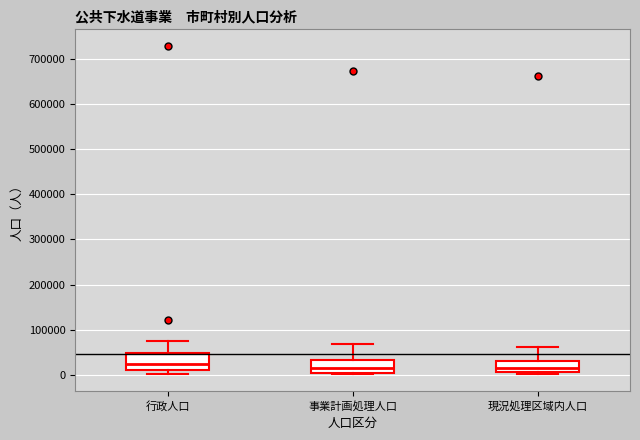

Reading left to right, read every box against the y-axis: the position of its median line, the range the box covers, and the ends of its whiskers. The values are not printed on the chart, so give them approximately, as read against the axis.

行政人口: median 20000, box 10000 to 50000, whiskers 0 to 70000
事業計画処理人口: median 10000, box 0 to 30000, whiskers 0 (just below the box's lower edge) to 70000
現況処理区域内人口: median 10000 (inside the box), box 10000 to 30000, whiskers 0 to 60000